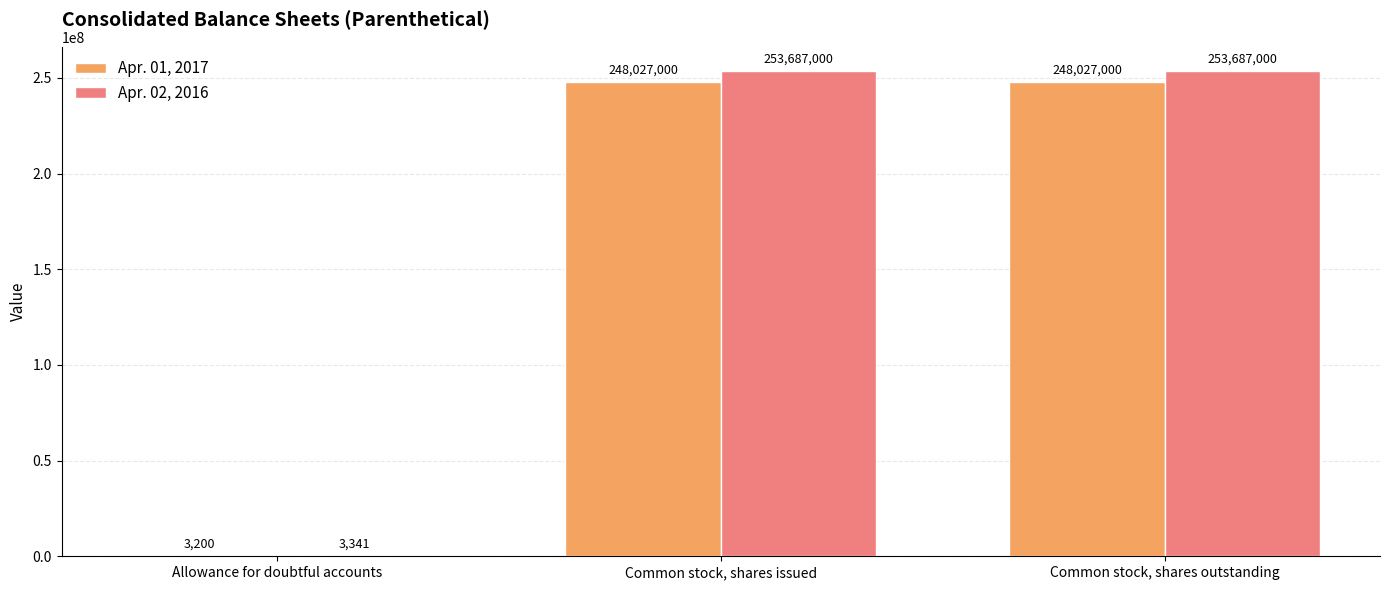

Is it true that Apr. 02, 2016 equals 441252225 at Common stock, shares issued?

False